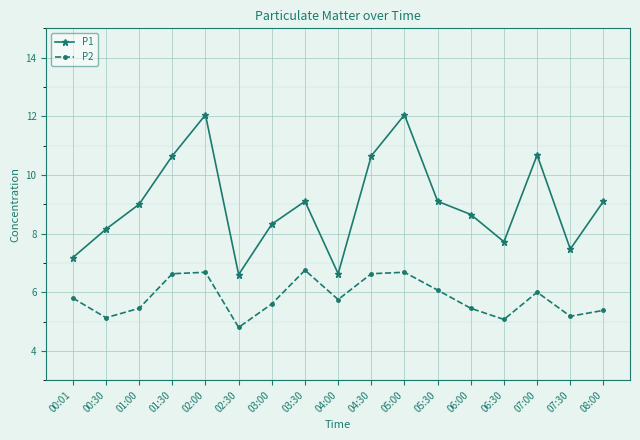

What is the average value of the P1 series?

9.0